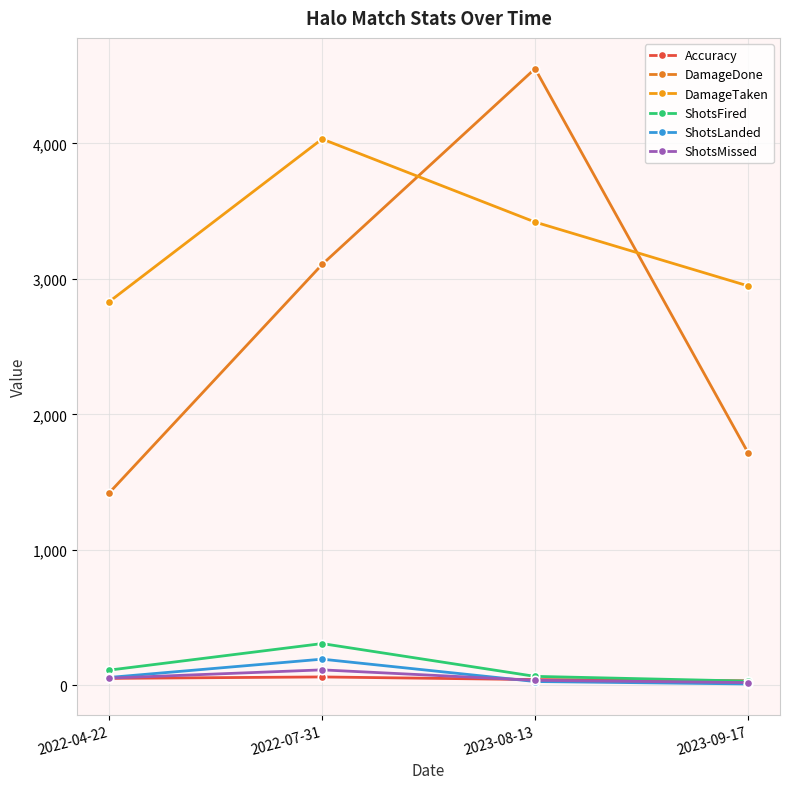

What position from the right is 2023-09-17?

1